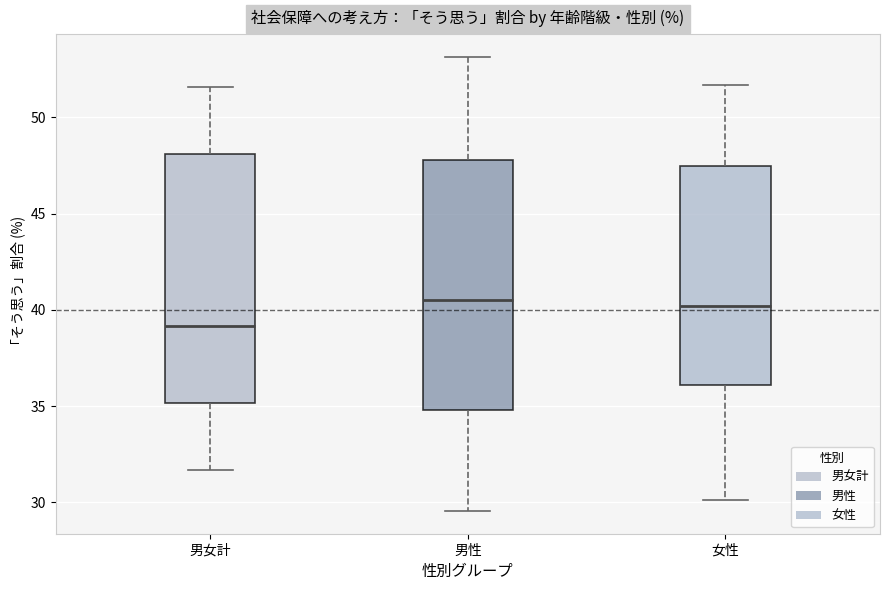

Reading left to right, transcribe this box plot: for each box, give where its median line is, the range the box spans, and where its two whiskers end, as read against the y-axis. The values are not printed on the chart, so give them approximately, as read against the axis.

男女計: median 39.0, box 35.0 to 48.0, whiskers 31.5 to 51.5
男性: median 40.5, box 35.0 to 48.0, whiskers 29.5 to 53.0
女性: median 40.0, box 36.0 to 47.5, whiskers 30.0 to 51.5